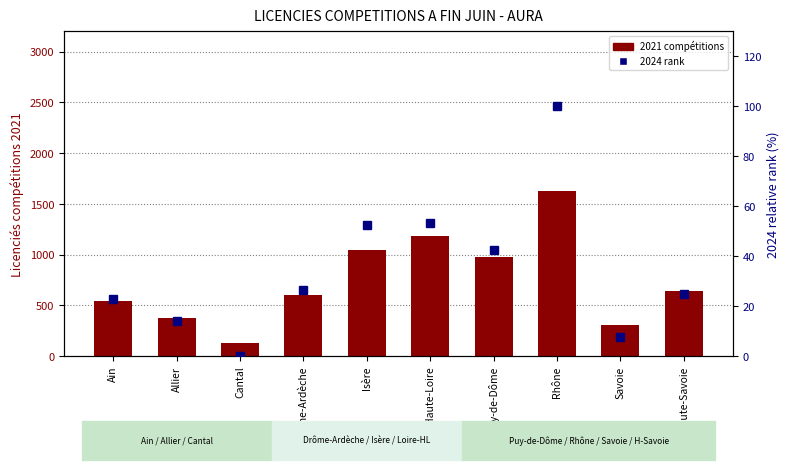

What is the sum of all 2024 rank (0-100) values?

344.3